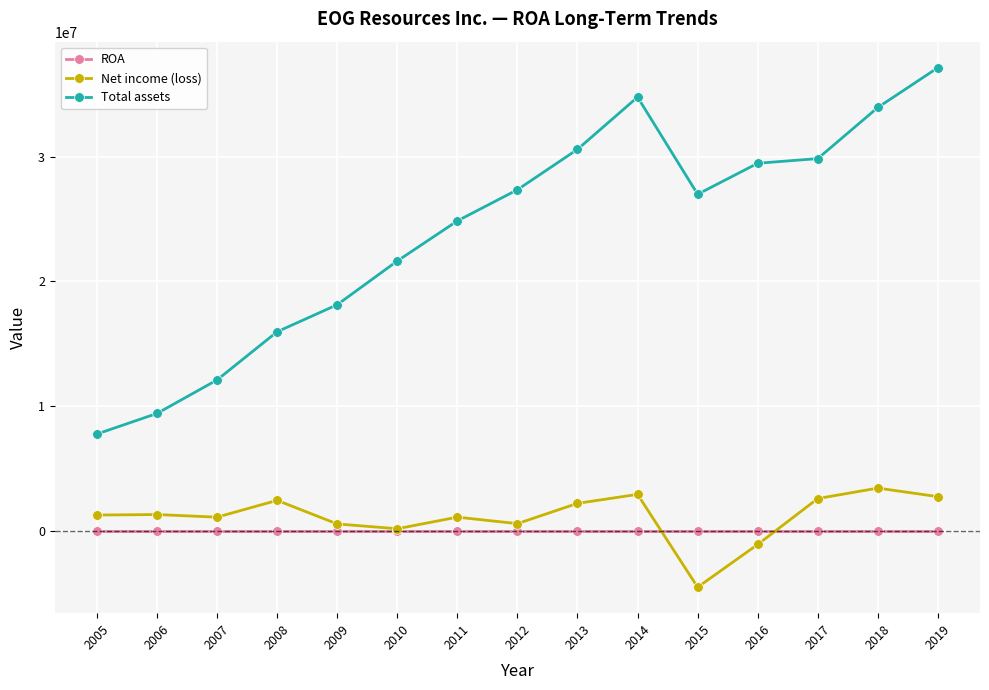

True or false: Net income (loss) and Total assets cross at least once.

False